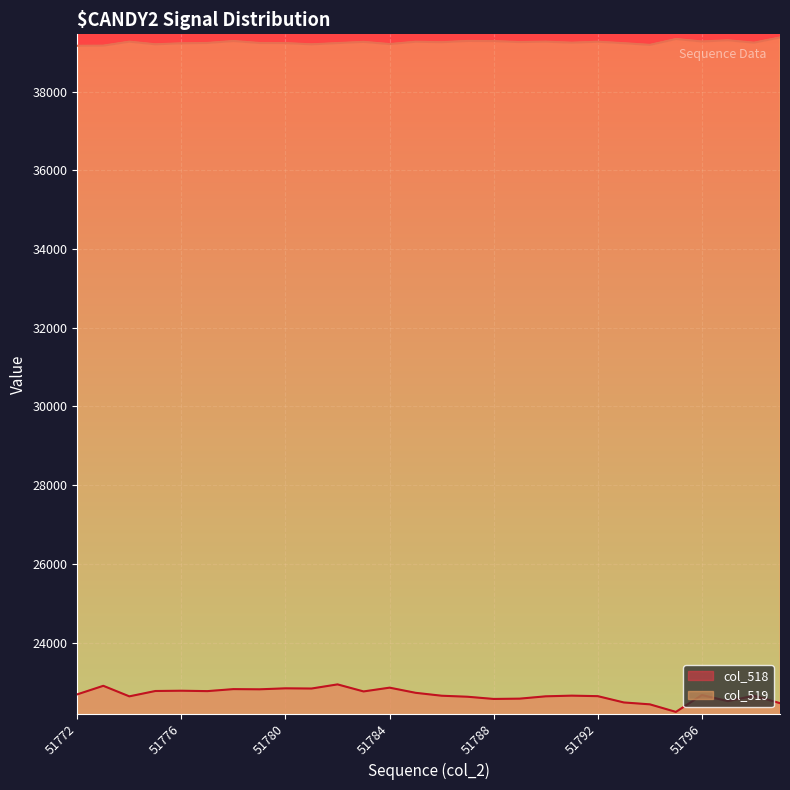

What is the difference between the col_518 values at 51777 and 51773?

135